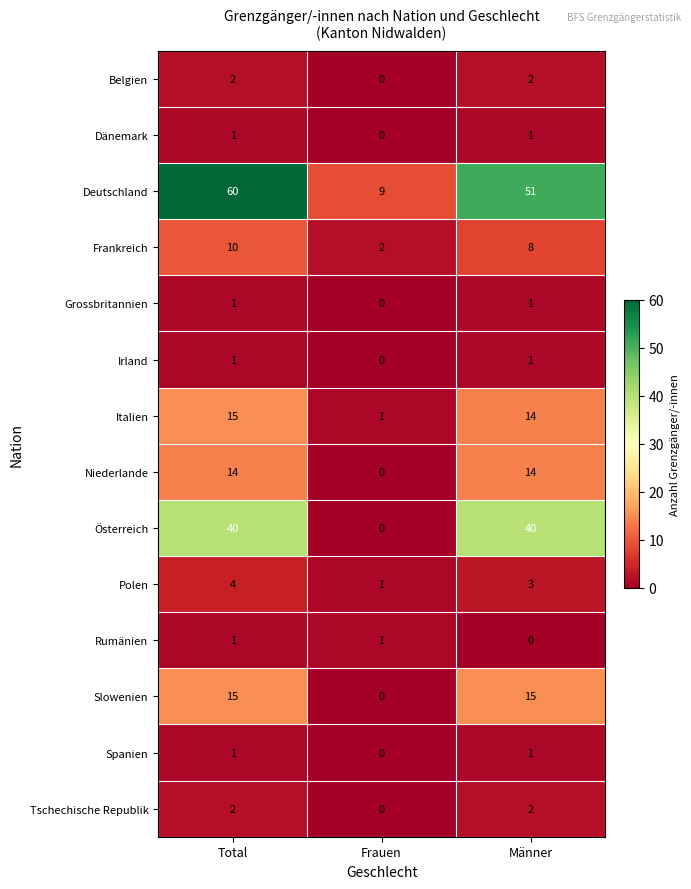

What is the sum of all Italien values?

30